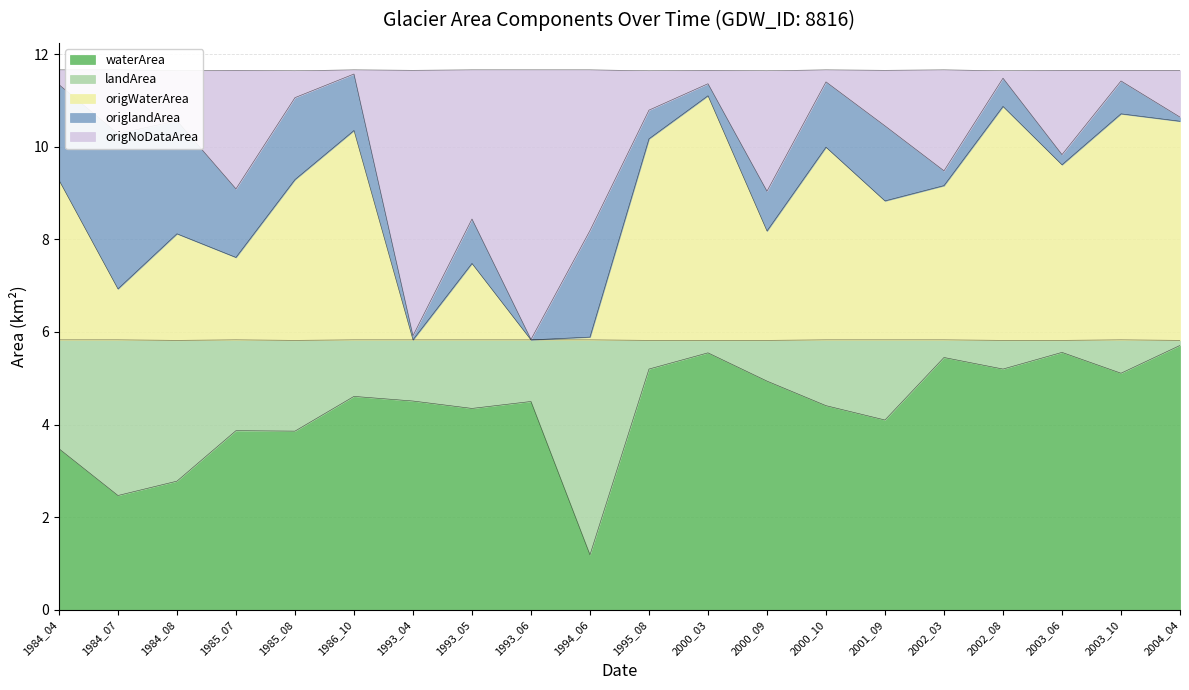

What are all the series names shown in the legend?

waterArea, landArea, origWaterArea, origlandArea, origNoDataArea